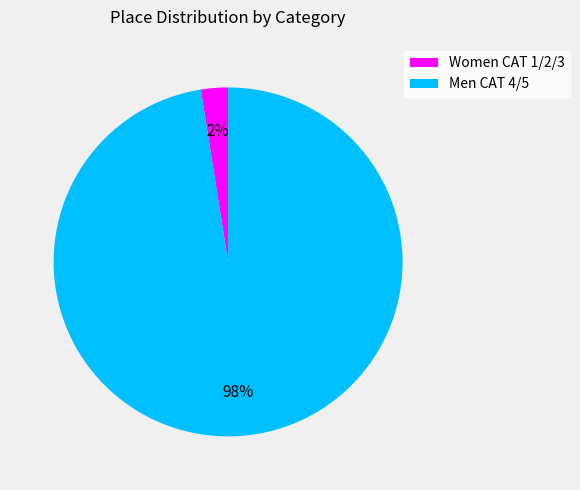

True or false: Women CAT 1/2/3 accounts for 2% of the total.

True